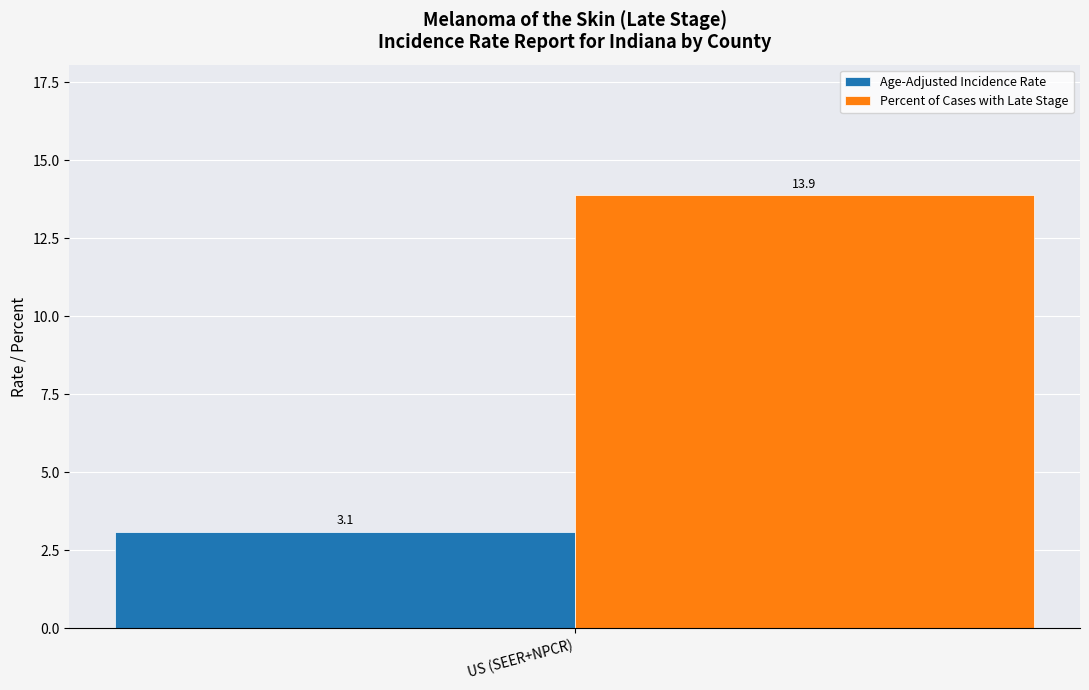

What is the maximum value shown in the chart?

13.9